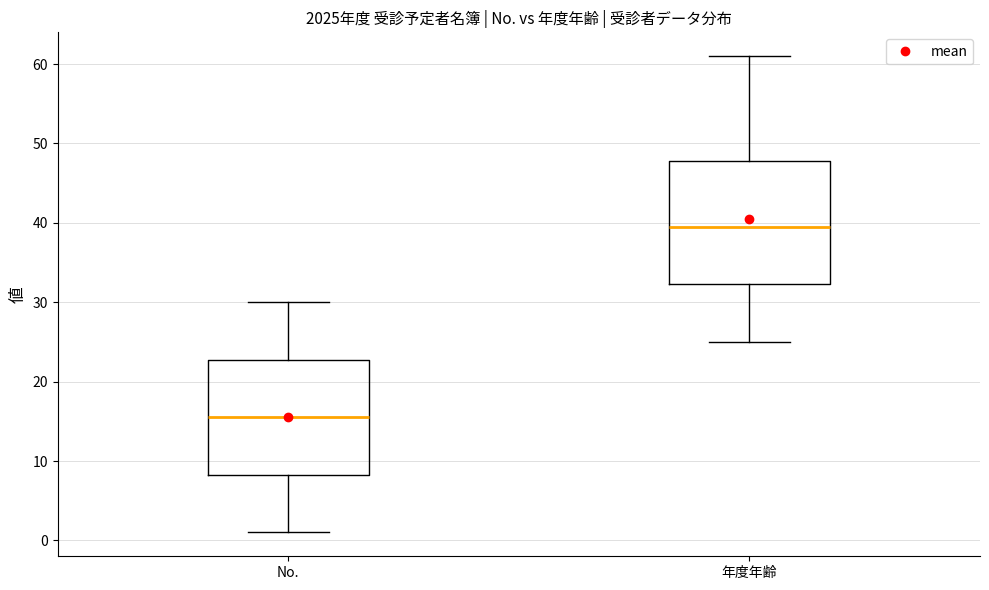

Reading left to right, transcribe this box plot: for each box, give where its median line is, the range the box spans, and where its two whiskers end, as read against the y-axis. The values are not printed on the chart, so give them approximately, as read against the axis.

No.: median 16, box 8 to 23, whiskers 1 to 30
年度年齢: median 40, box 32 to 48, whiskers 25 to 61